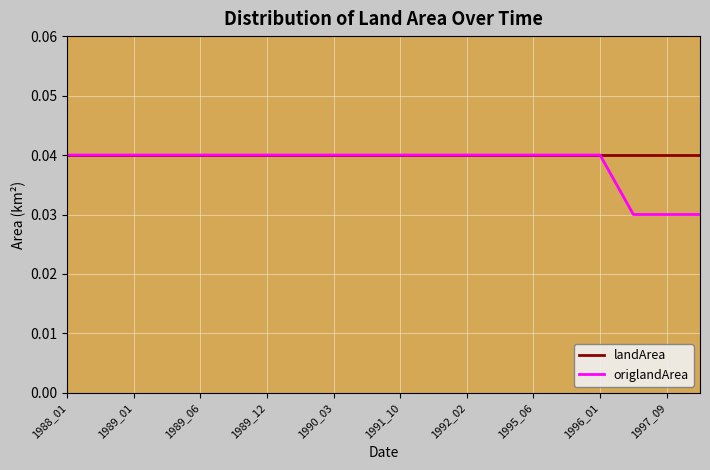

Which series has the widest spread of values?

origlandArea